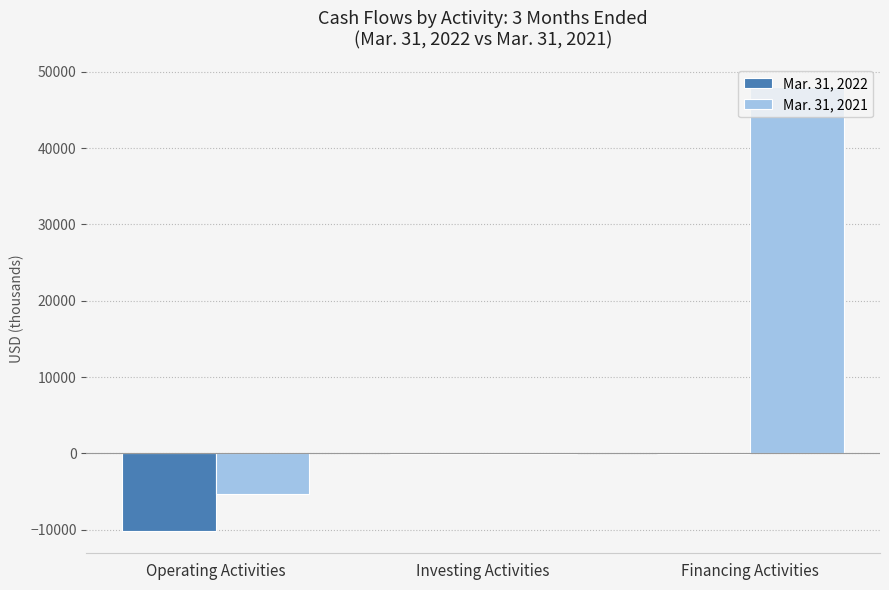

The Mar. 31, 2021 series shows -5255 at Operating Activities. True or false?

True